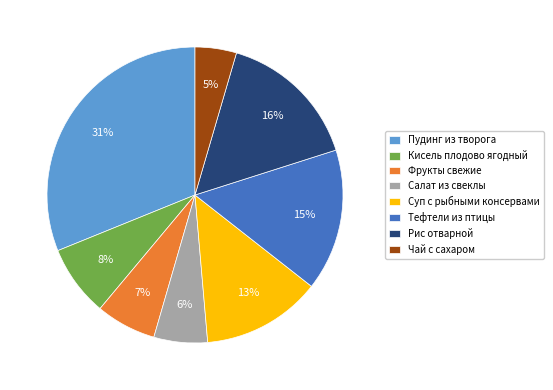

True or false: Тефтели из птицы accounts for 5% of the total.

False